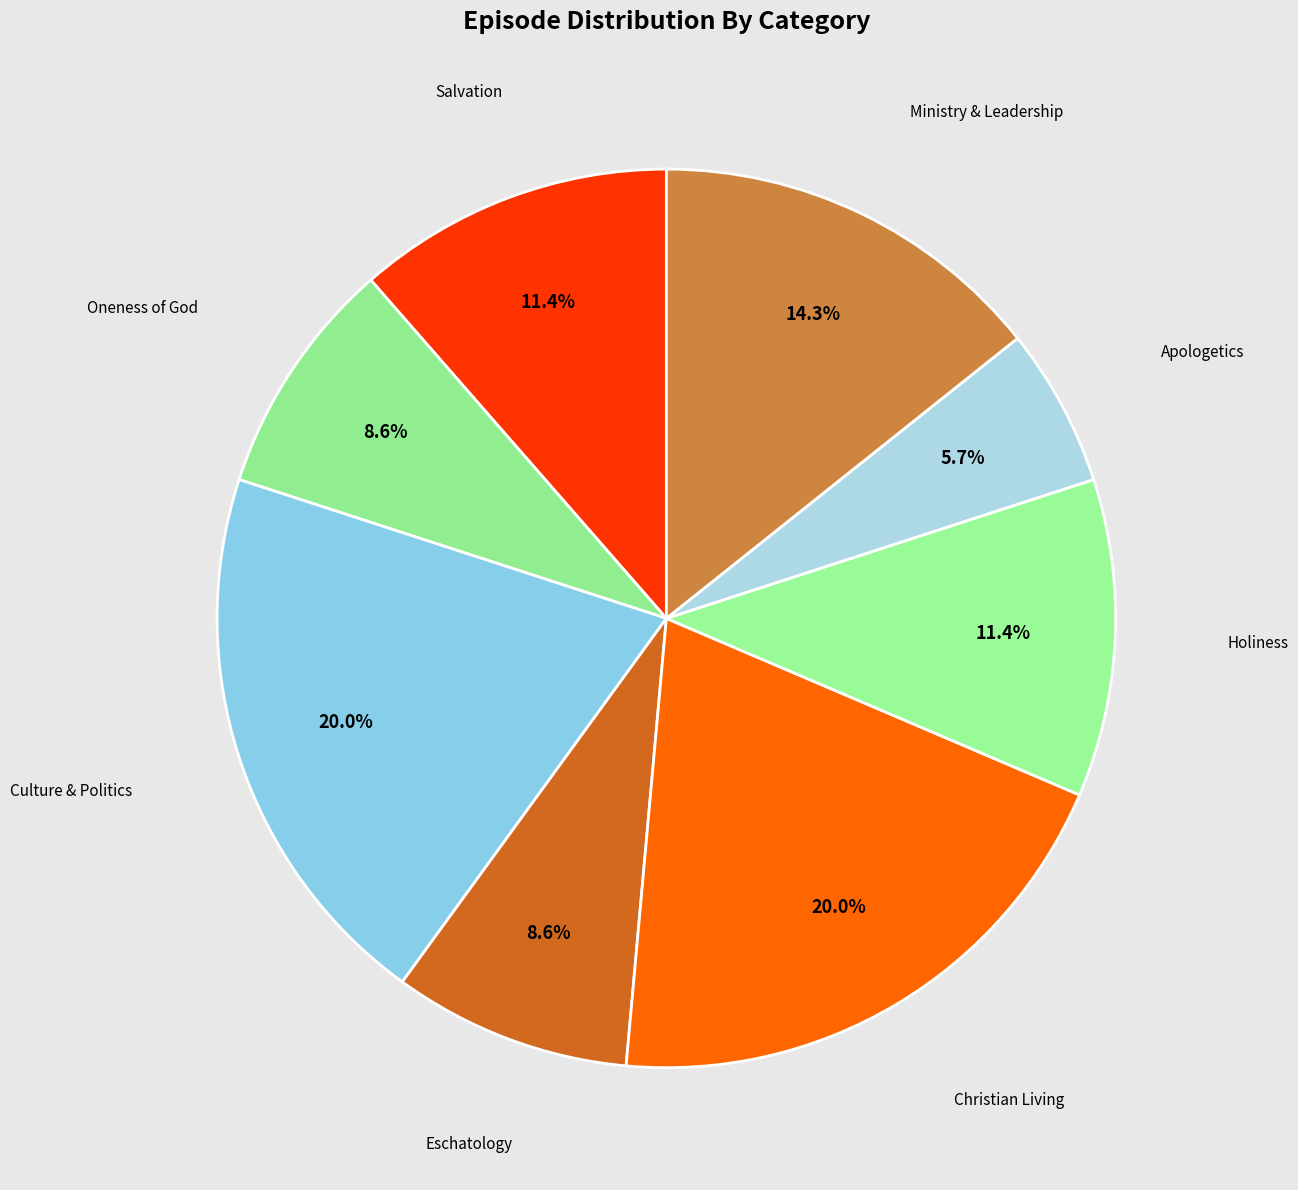

What is the smallest slice in the pie chart?

Apologetics